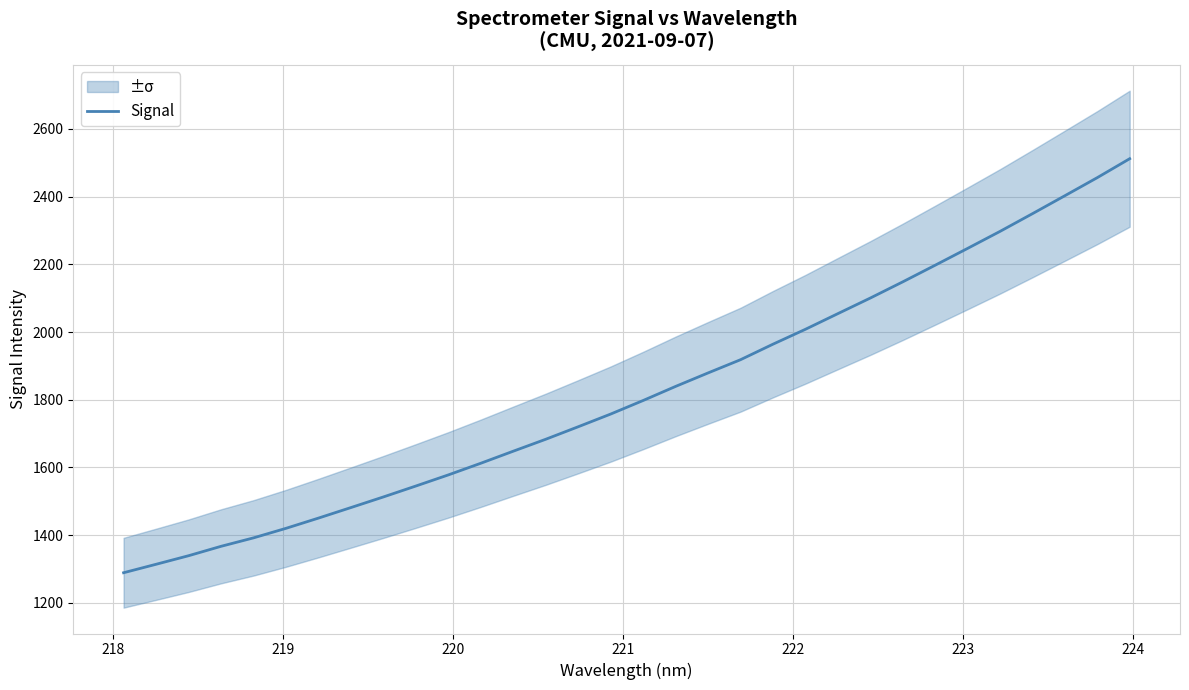

What is the lowest value of the Signal series?

1289.1